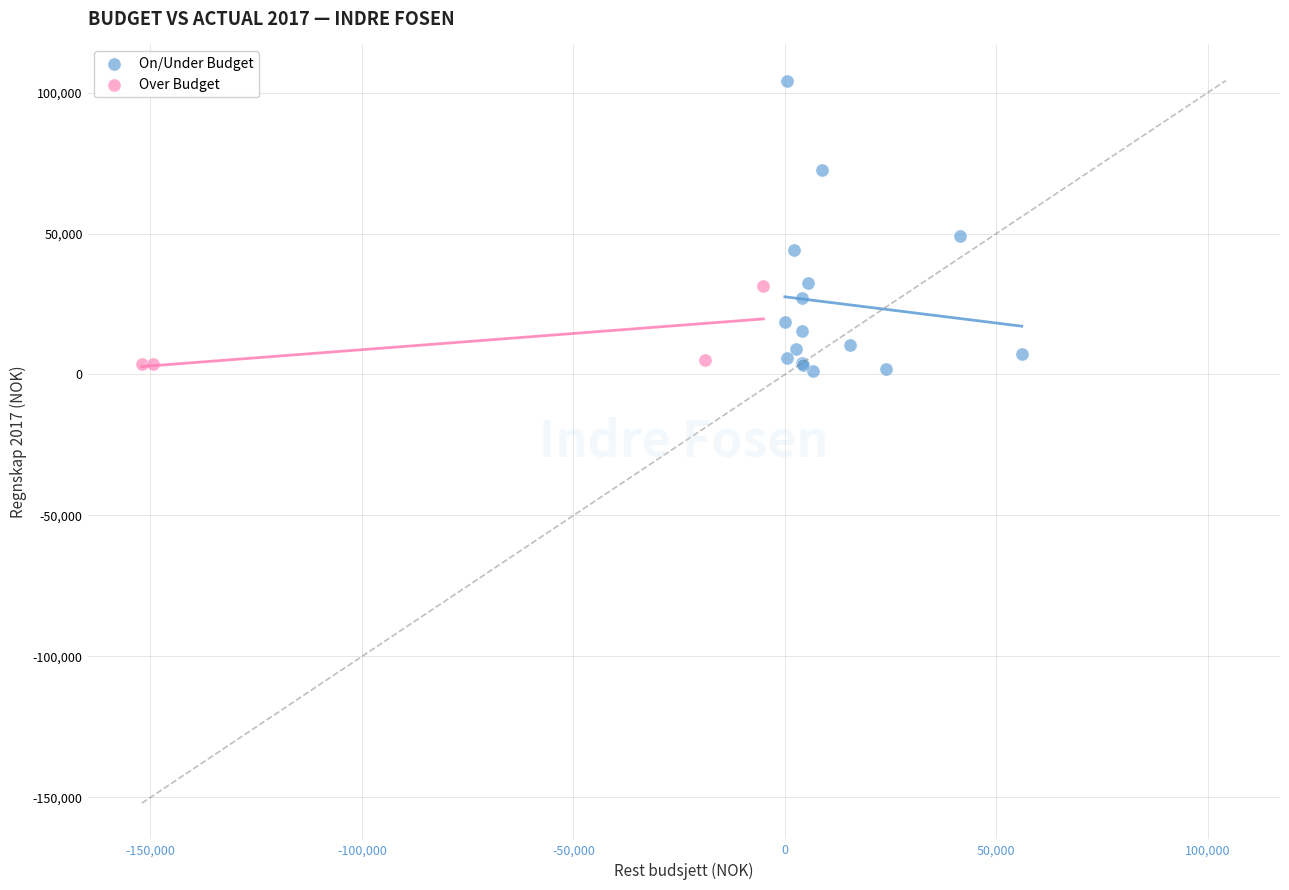

Which series contains the highest Y value?

On/Under Budget